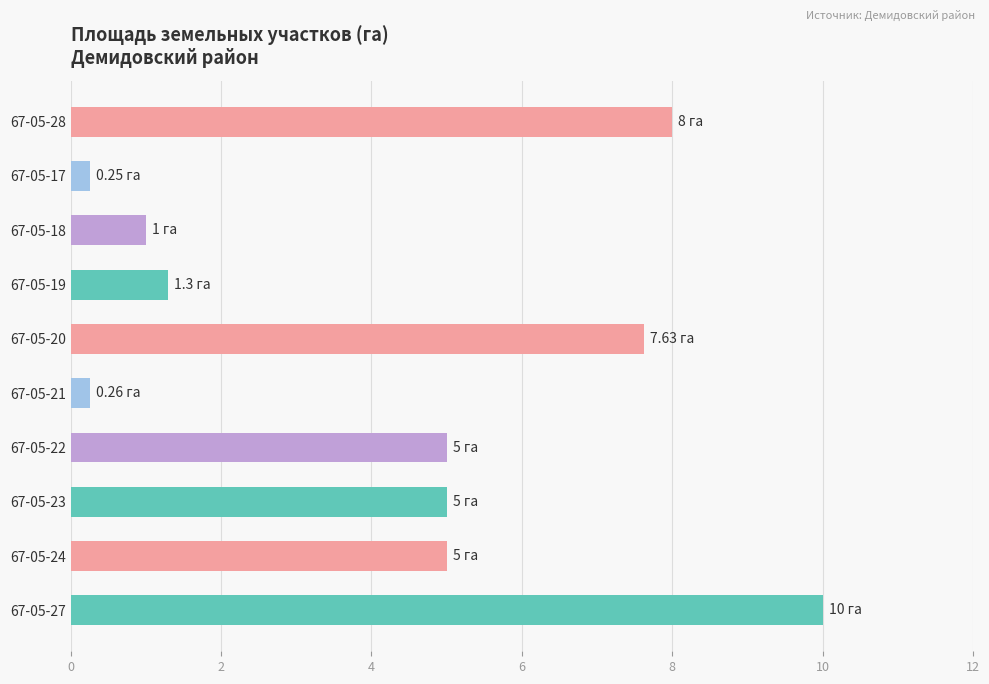

What is the sum of all values?

43.4